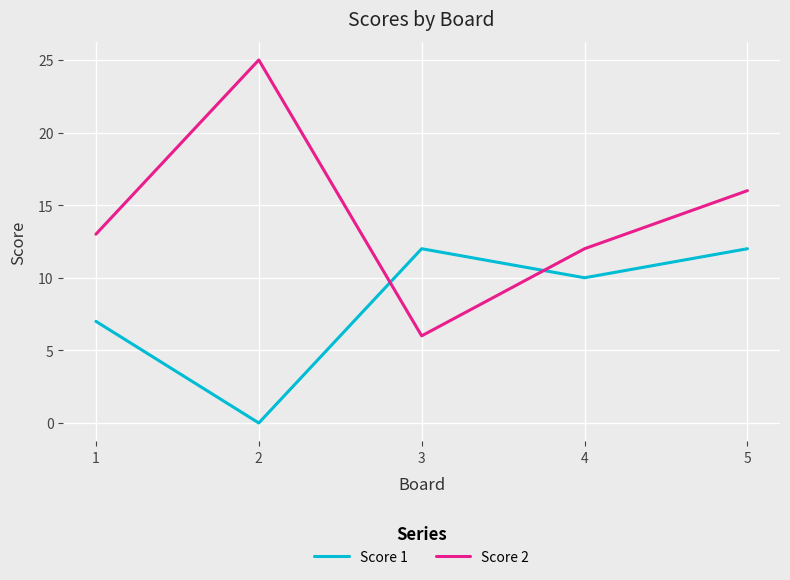

How many times do Score 2 and Score 1 cross each other?

2